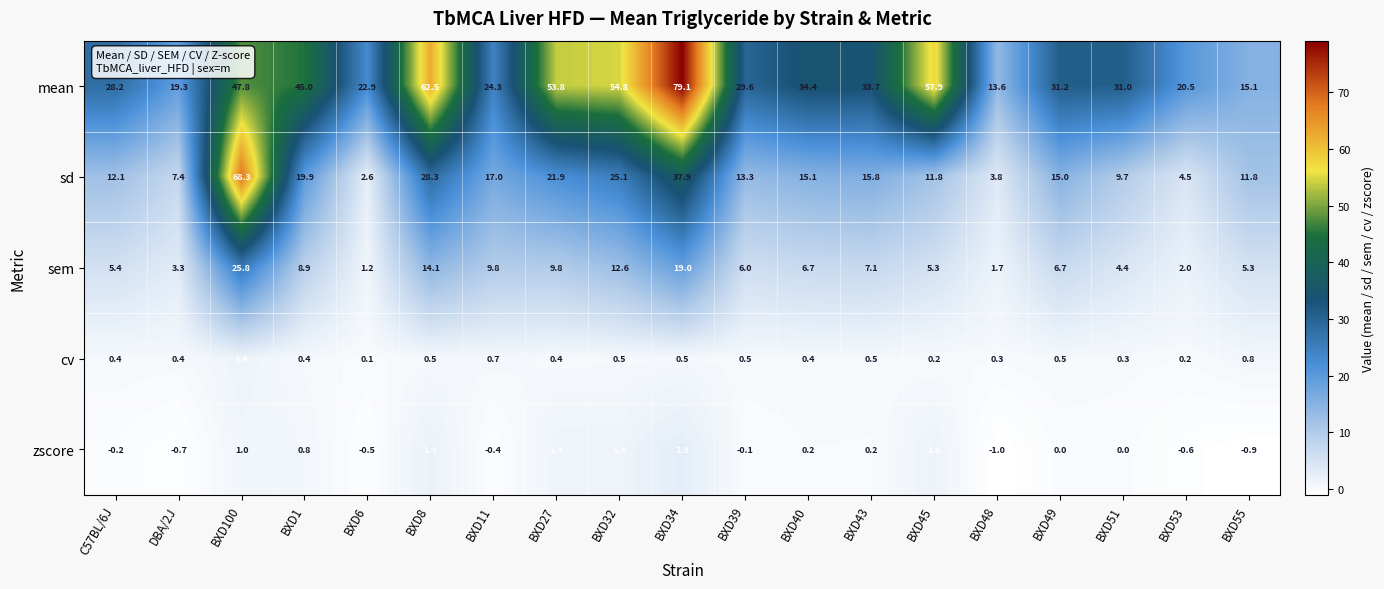

At how many categories does at least one series exceed 8?

19